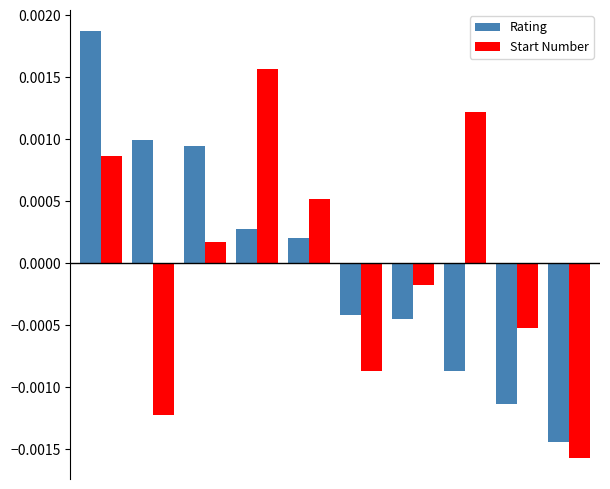

At how many categories does at least one series exceed 0?

6